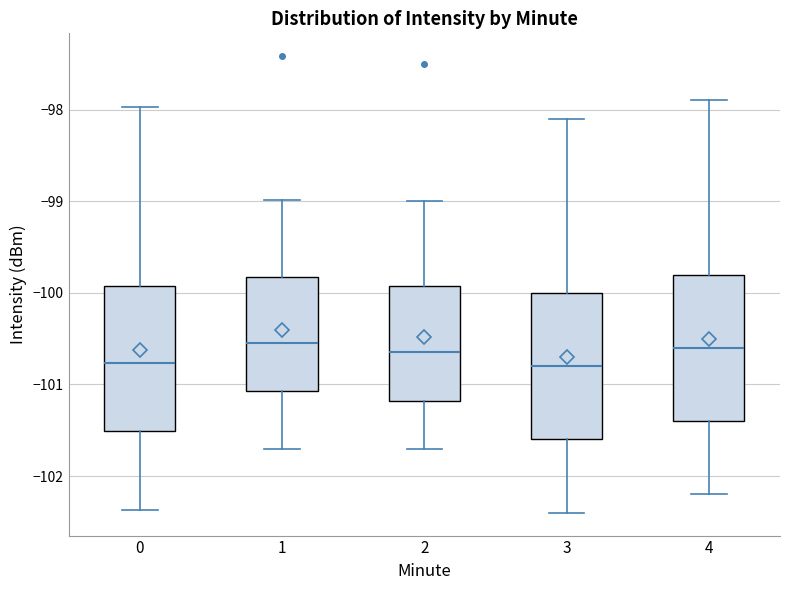

Where is the upper edge of the box at x = 4 on the y-axis? The values are not printed on the chart, so give them approximately, as read against the axis.

-99.8